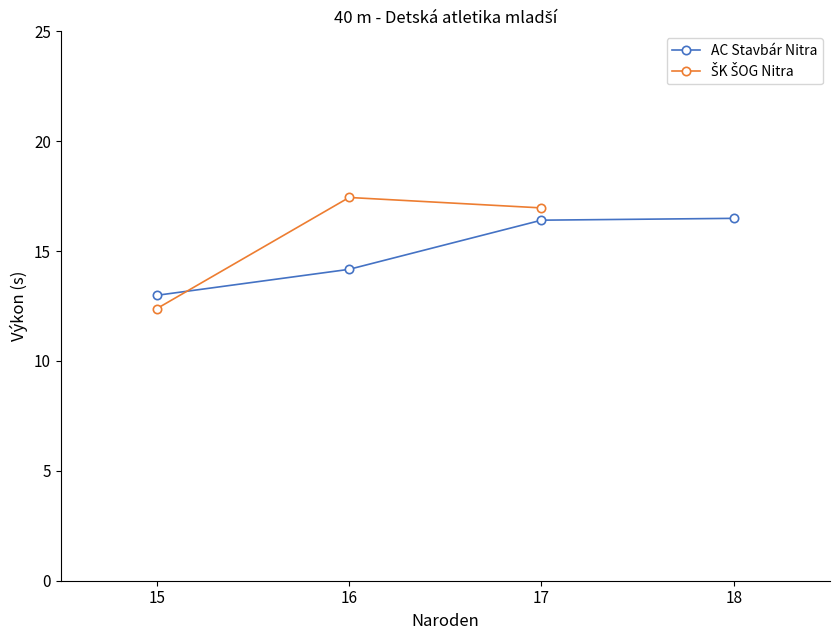

What is the difference between the highest and lowest values at 15?

0.6